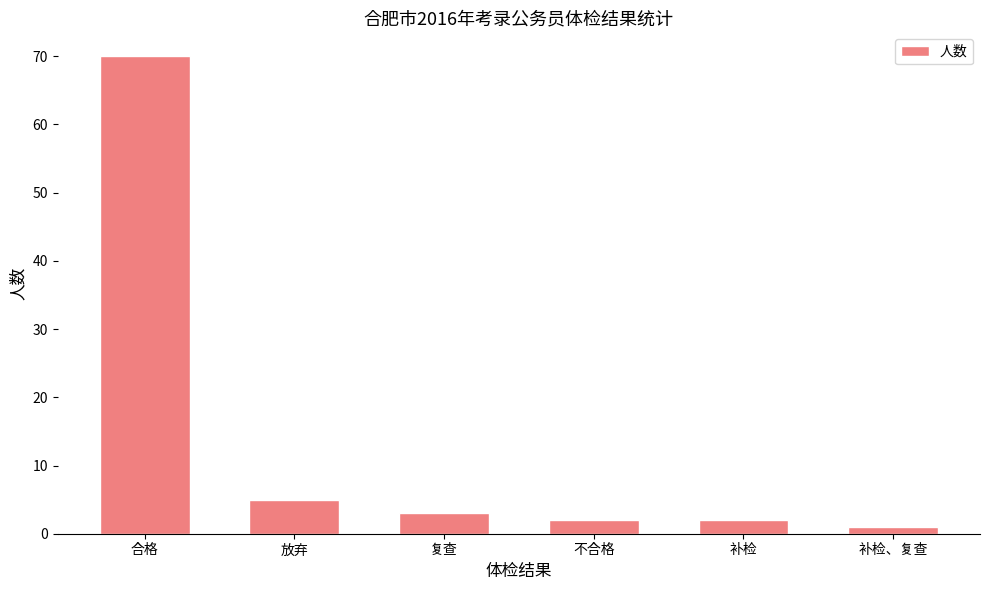

What is the ratio of the value at 放弃 to the value at 合格?

0.1